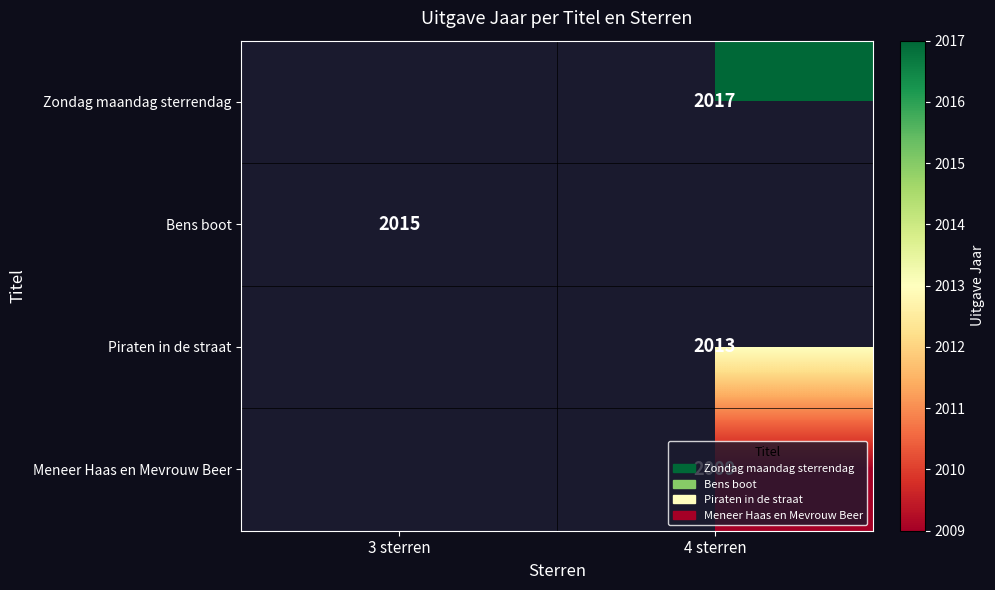

What is the difference between the highest and lowest values at 4 sterren?

8.0